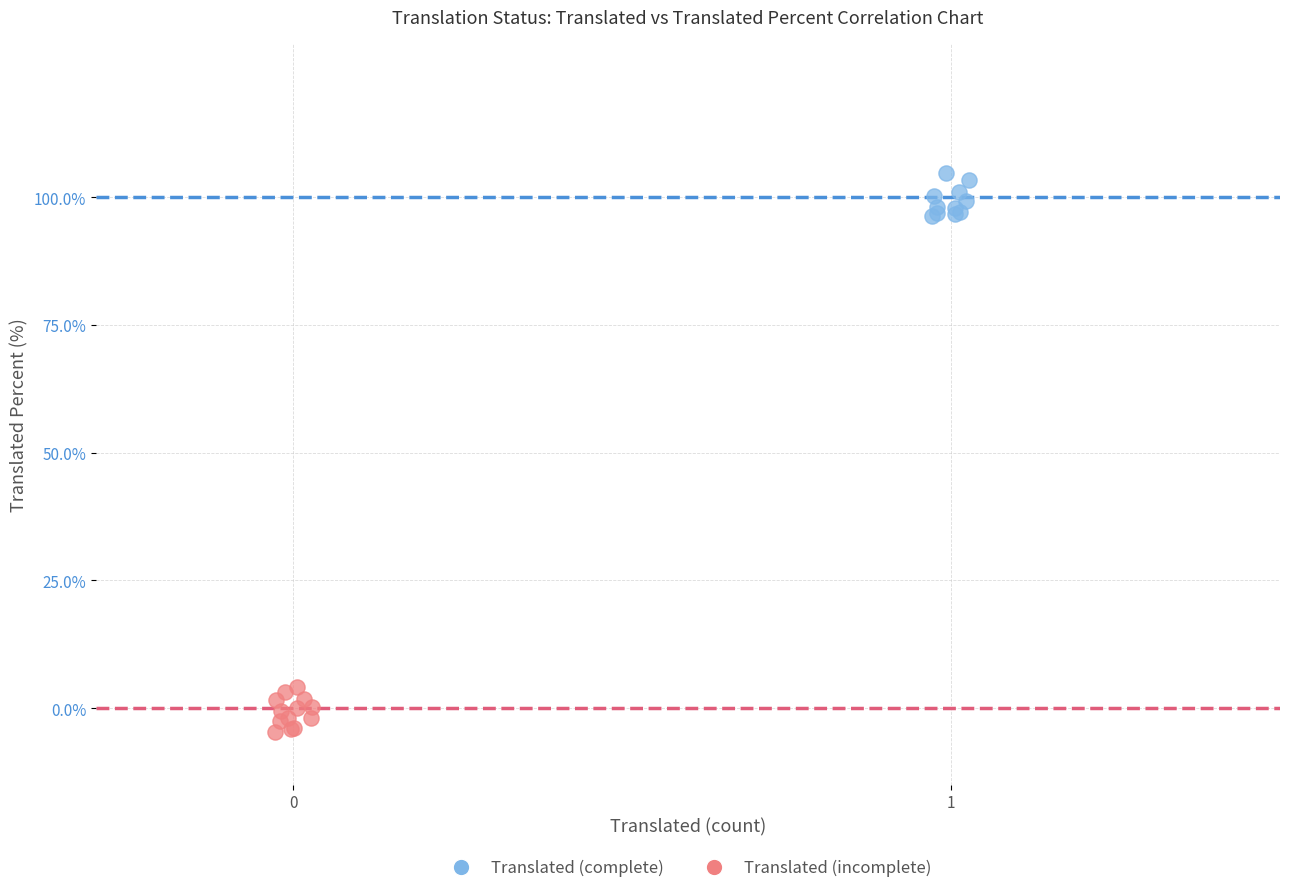

Which series contains the highest Y value?

Translated (complete)